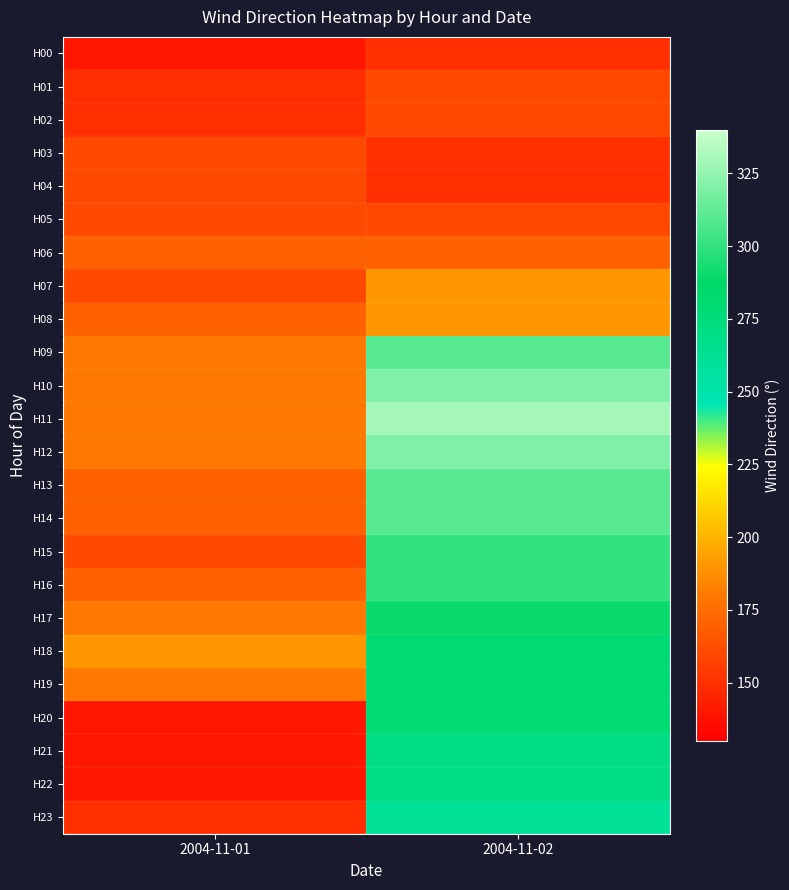

Reading left to right, transcribe all the data shown in this chart.

H00: 2004-11-01=140	2004-11-02=150
H01: 2004-11-01=150	2004-11-02=160
H02: 2004-11-01=150	2004-11-02=160
H03: 2004-11-01=160	2004-11-02=150
H04: 2004-11-01=160	2004-11-02=150
H05: 2004-11-01=160	2004-11-02=160
H06: 2004-11-01=170	2004-11-02=170
H07: 2004-11-01=160	2004-11-02=190
H08: 2004-11-01=170	2004-11-02=190
H09: 2004-11-01=180	2004-11-02=310
H10: 2004-11-01=180	2004-11-02=320
H11: 2004-11-01=180	2004-11-02=330
H12: 2004-11-01=180	2004-11-02=320
H13: 2004-11-01=170	2004-11-02=310
H14: 2004-11-01=170	2004-11-02=310
H15: 2004-11-01=160	2004-11-02=300
H16: 2004-11-01=170	2004-11-02=300
H17: 2004-11-01=180	2004-11-02=290
H18: 2004-11-01=190	2004-11-02=280
H19: 2004-11-01=180	2004-11-02=280
H20: 2004-11-01=140	2004-11-02=280
H21: 2004-11-01=140	2004-11-02=270
H22: 2004-11-01=140	2004-11-02=270
H23: 2004-11-01=150	2004-11-02=260